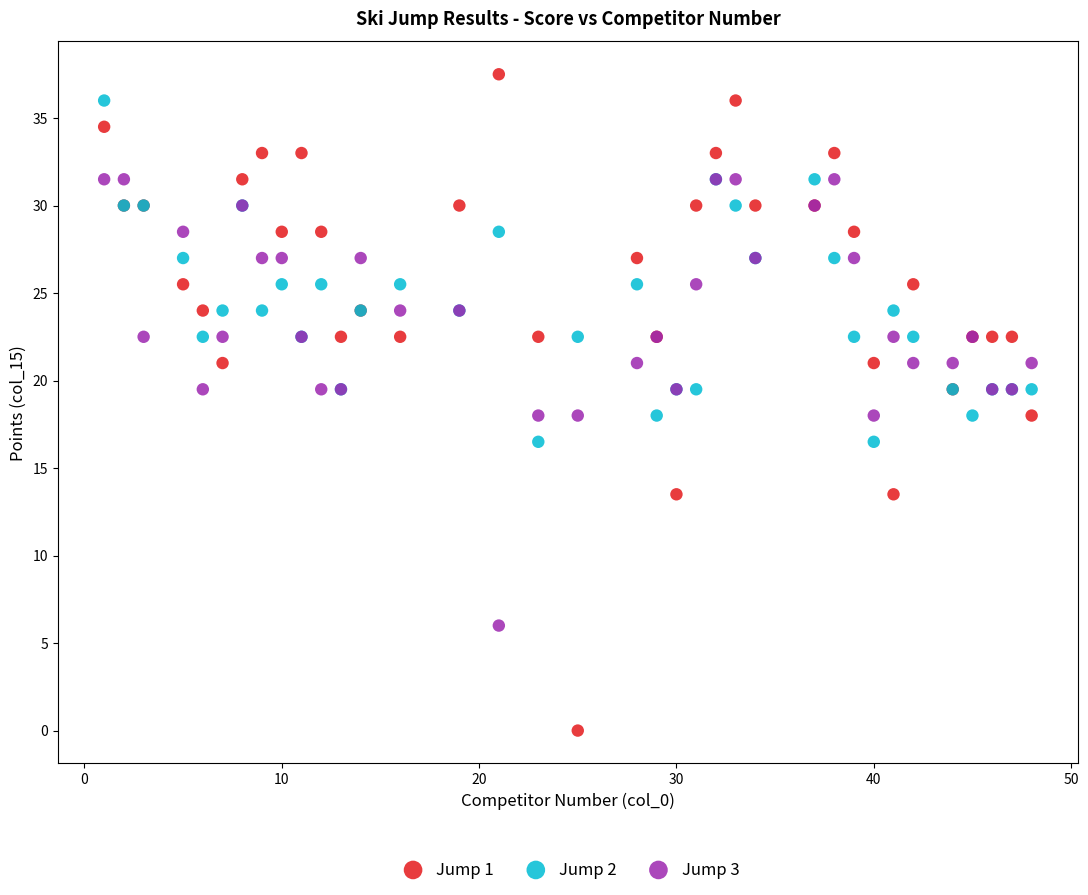

Which series contains the lowest Y value?

Jump 1